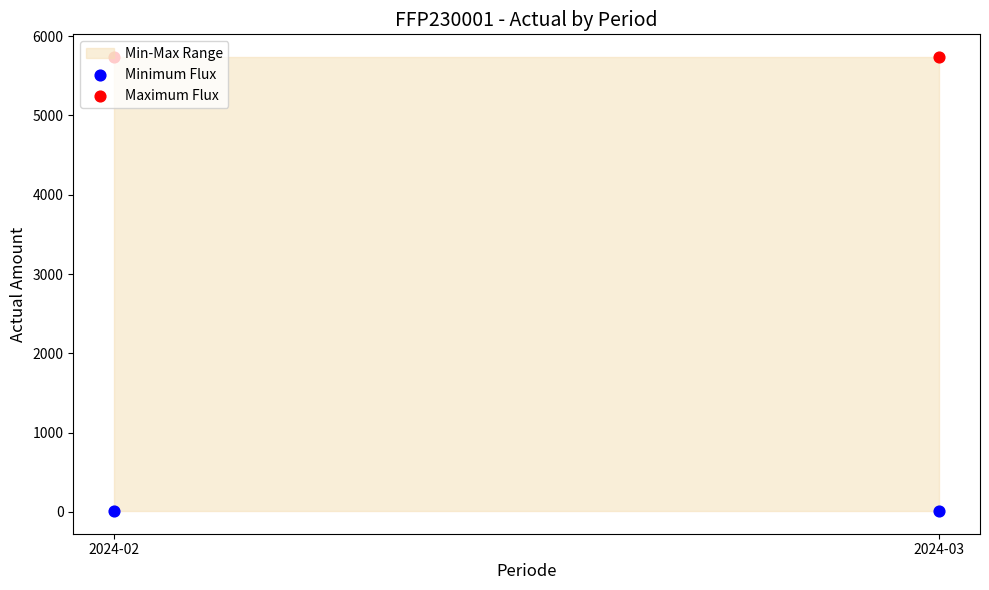

What is the total value across all series at 2024-02?

5748.1